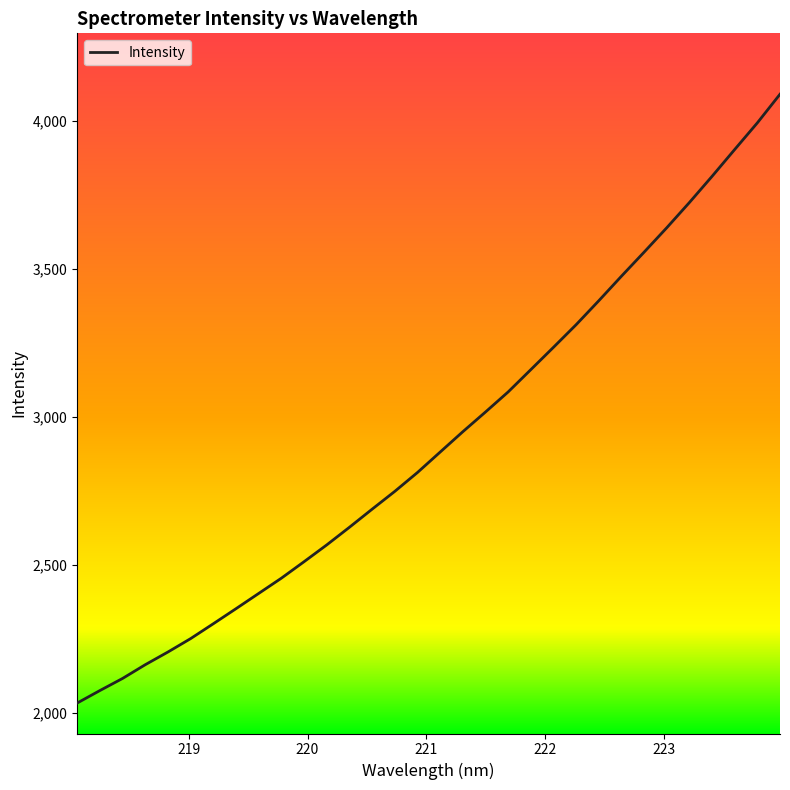

What is the minimum value shown in the chart?

2033.1